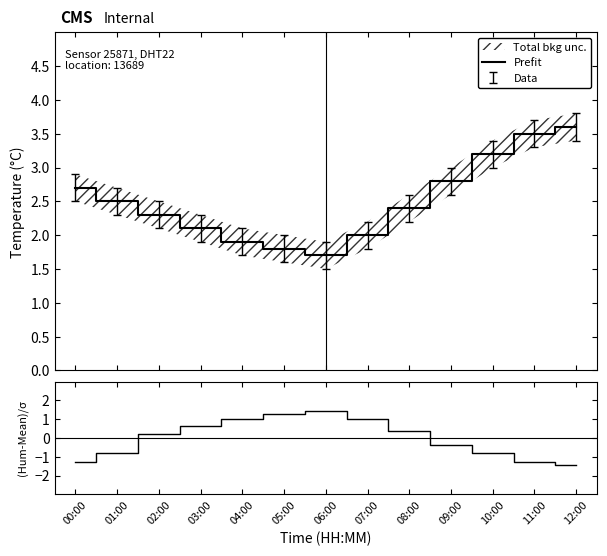

What is the highest value of the Prefit series?

3.6